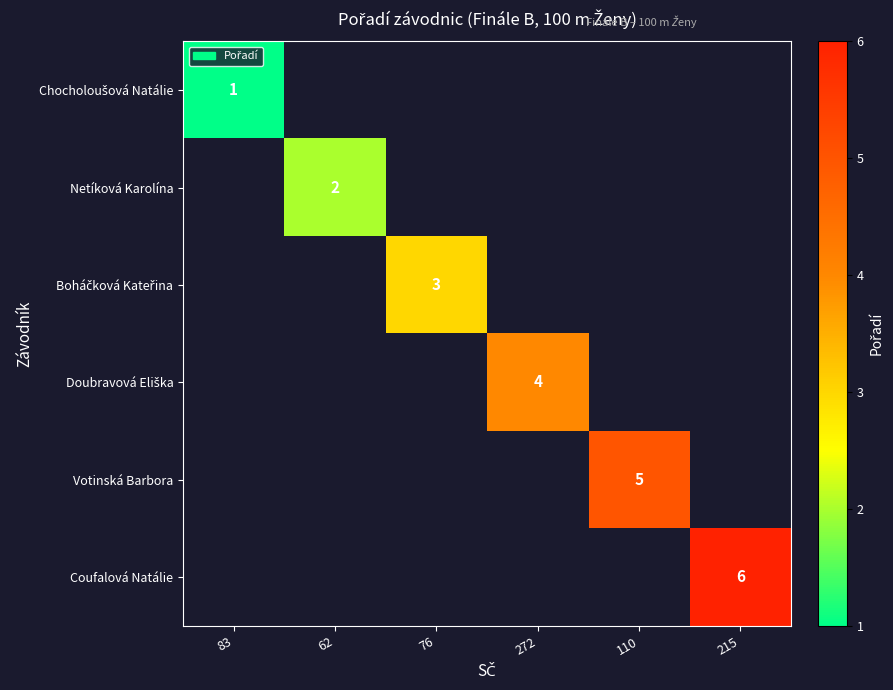

At how many categories does at least one series exceed 3?

3